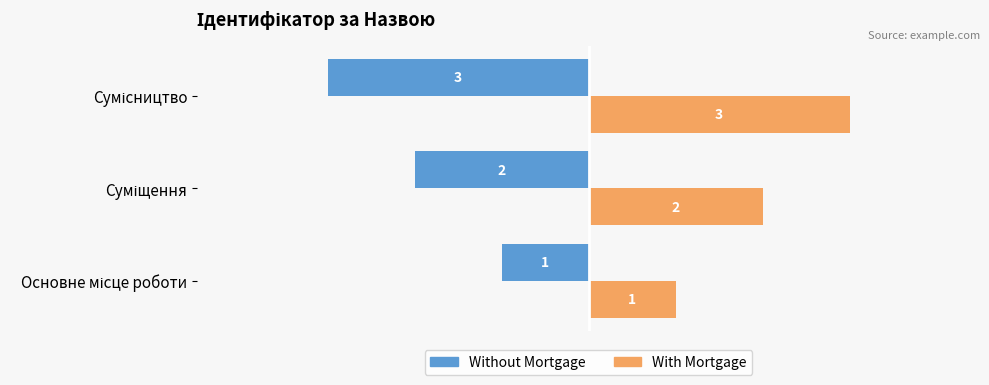

List the series in order of their peak value, highest first.

With Mortgage, Without Mortgage